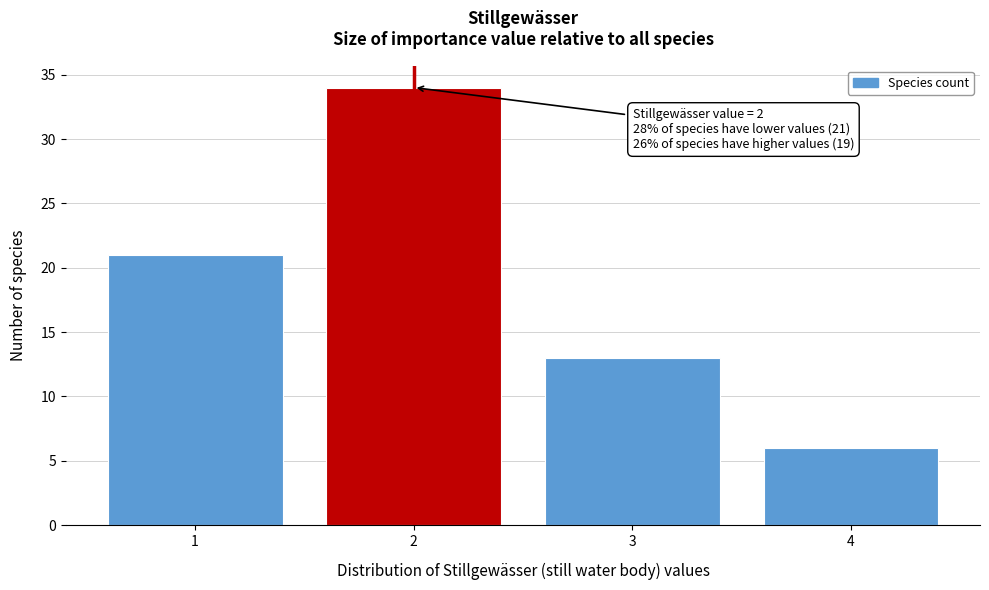

Reading left to right, what are all the values shown in this chart?

21	34	13	6